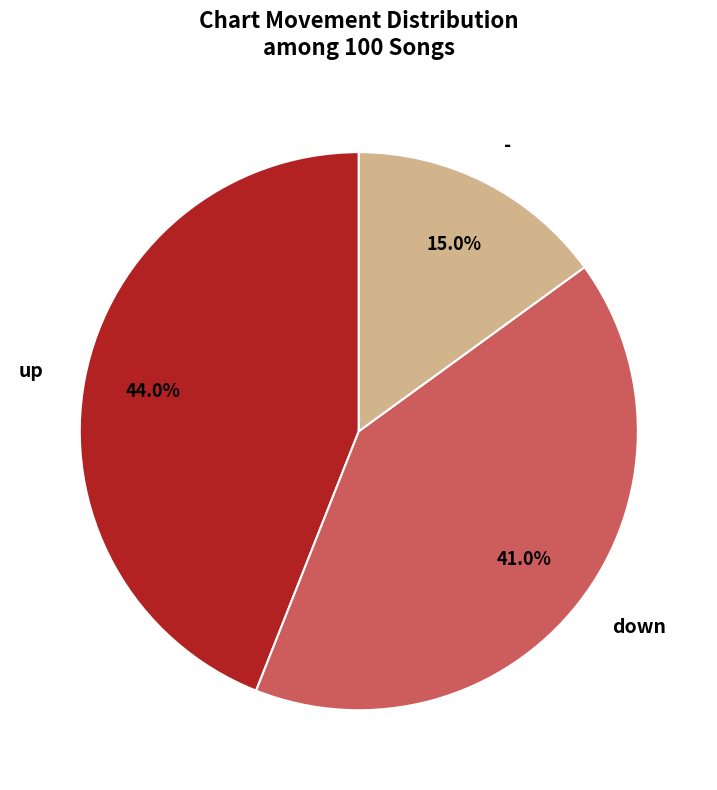

What percentage is the up slice, to the nearest percent?

44%